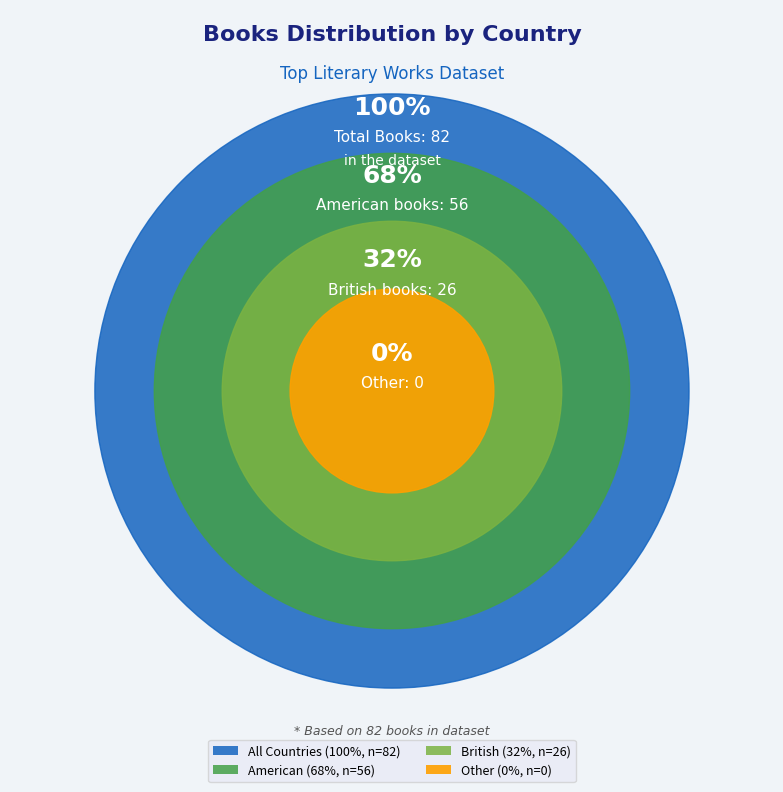

Which has a higher value, American or British?

American